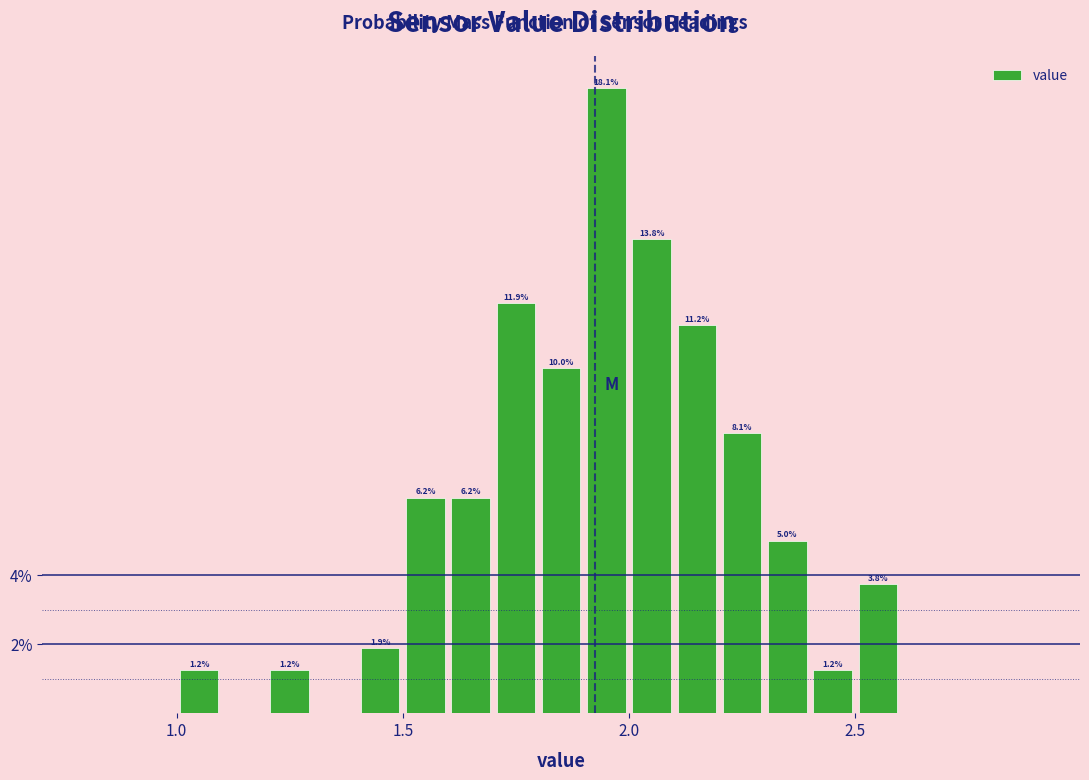

Read against the x-axis, roughly where is the centre of the tallest bar?

1.95